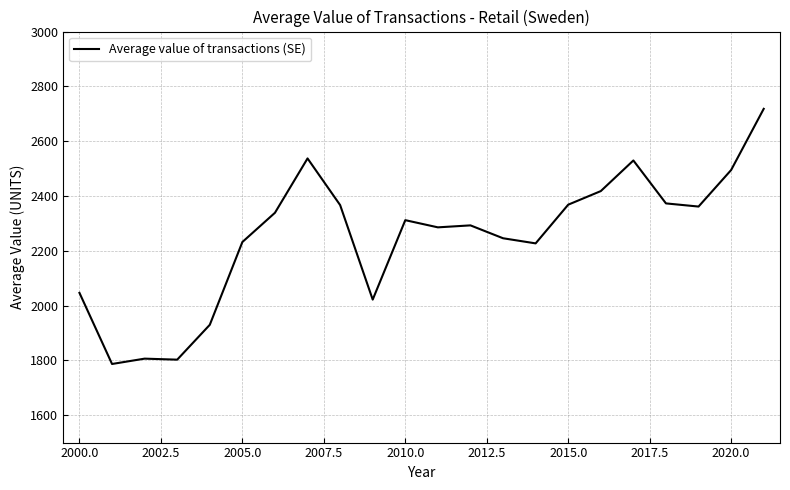

What is the greatest value displayed?

2718.0